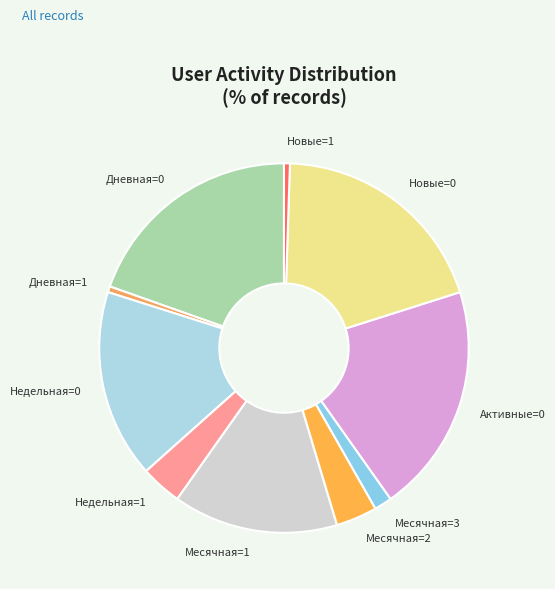

Does Новые=0 represent more than half of the total?

No